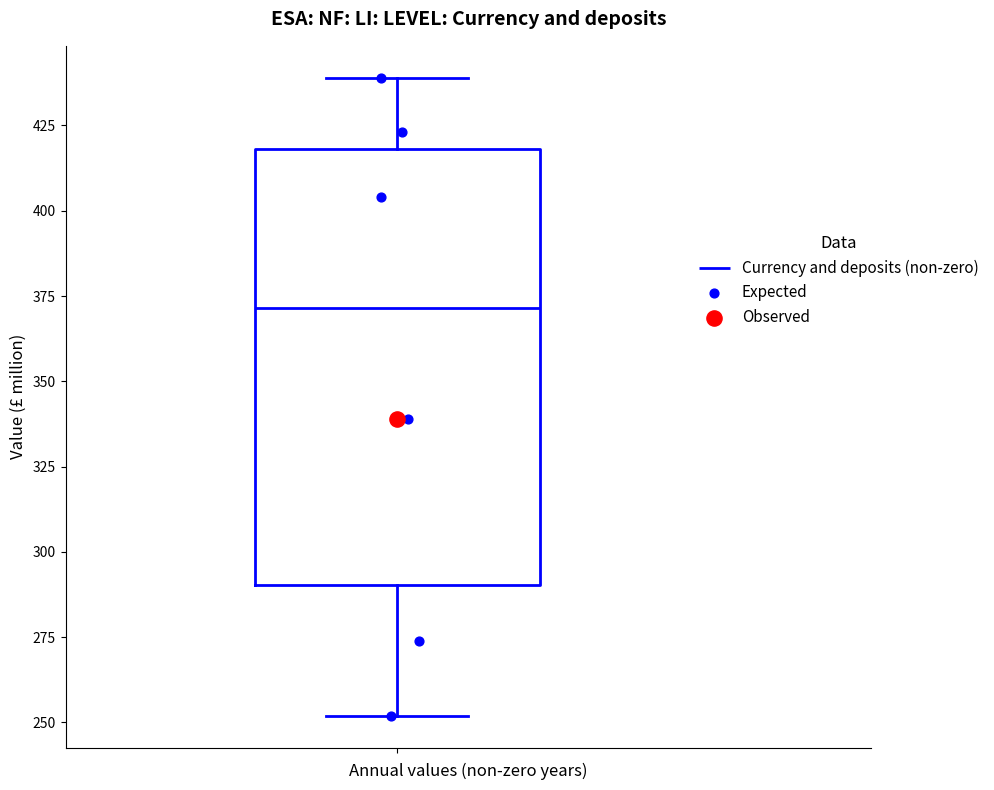

Read this box plot against the y-axis: the position of the median line, the range covered by the box, and the ends of both whiskers. The values are not printed on the chart, so give them approximately, as read against the axis.

median 370, box 290 to 420, whiskers 250 to 440